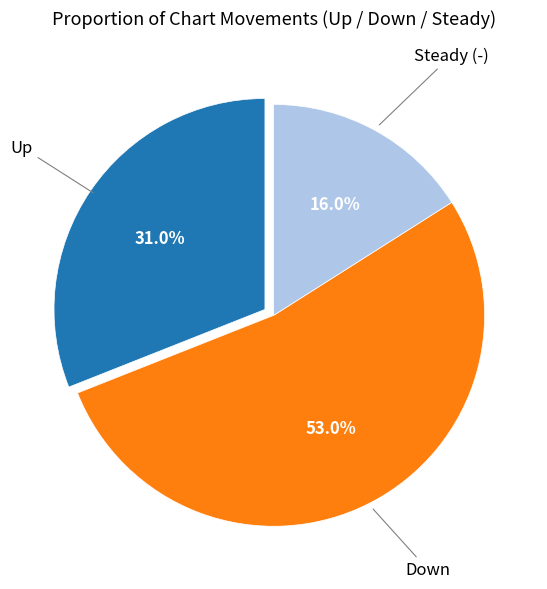

To the nearest percent, what is the difference between the largest and smallest slice percentages?

37%